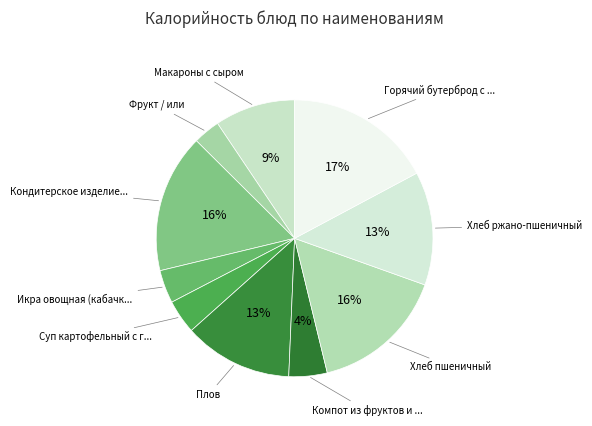

How many segments does this pie chart have?

10